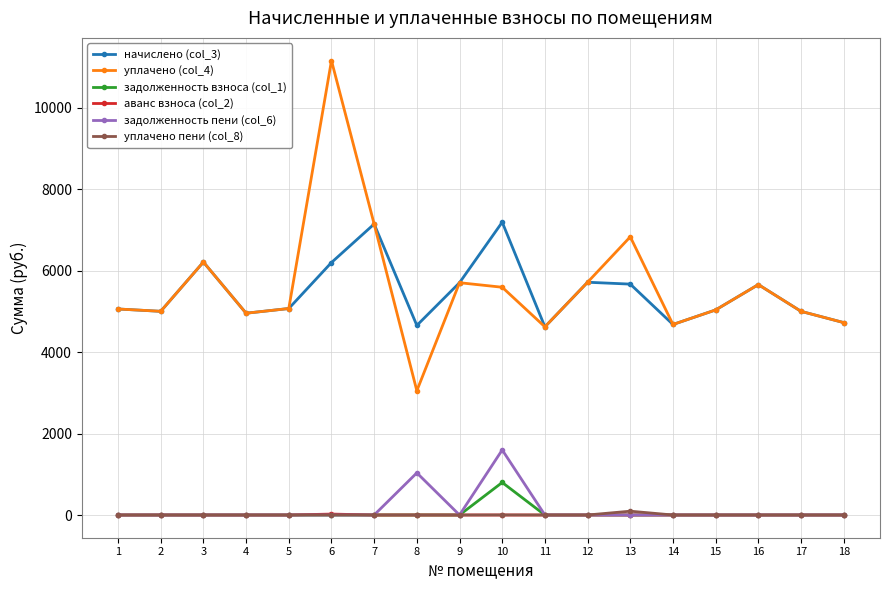

The задолженность пени (col_6) series shows 945.1 at 17. True or false?

False